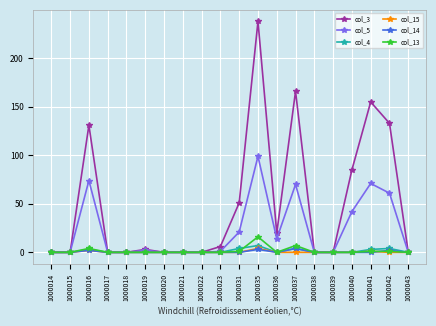

What is the value of the col_13 point at the 11th from the left?

1